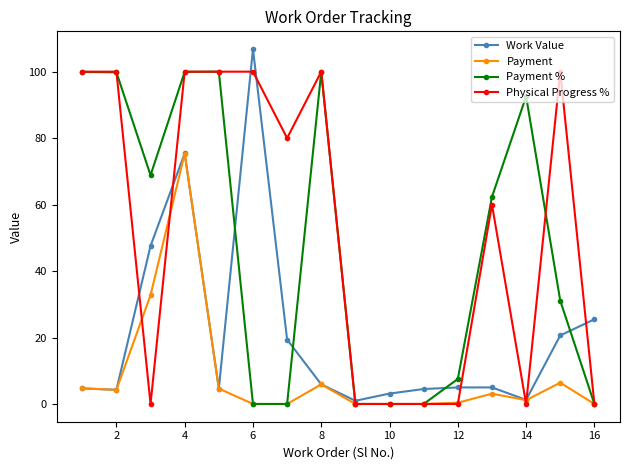

Which series has the largest total across all categories?

Physical Progress %